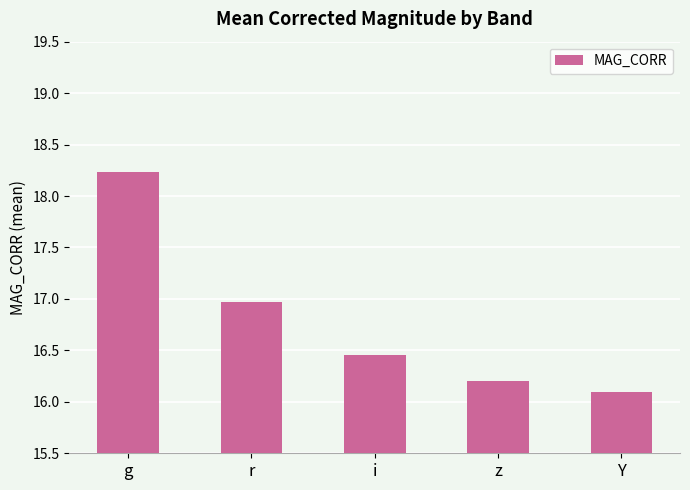

What is the difference between the maximum and minimum values?

2.1